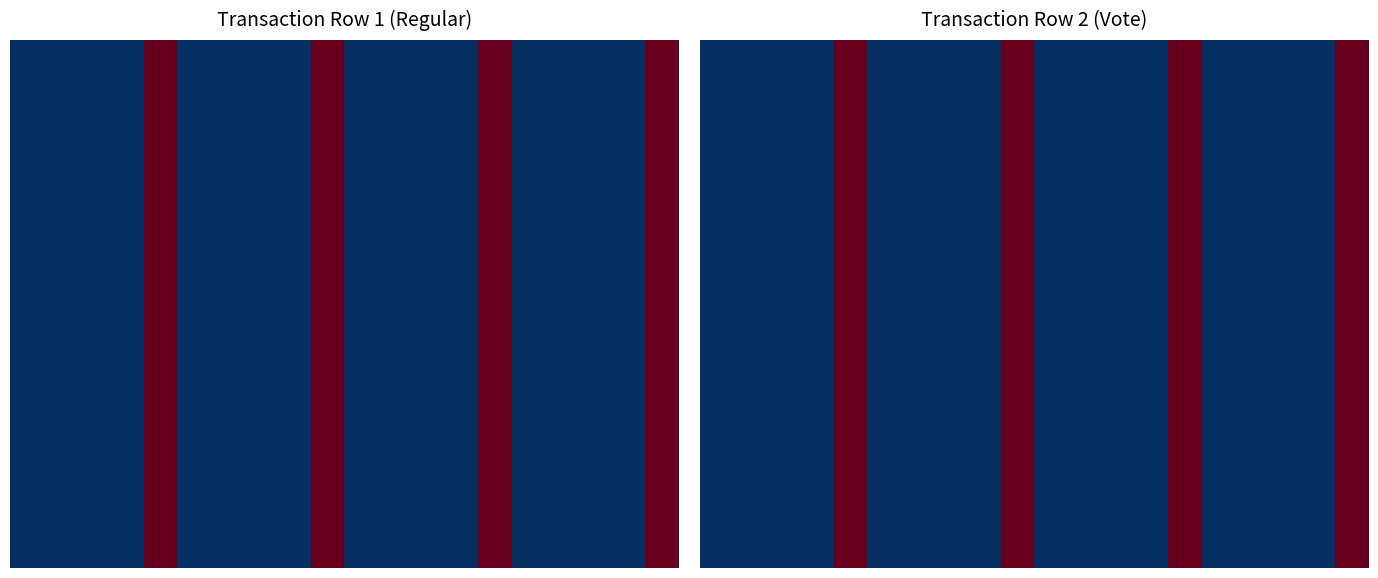

What is the maximum value shown in the chart?

1661546873.0